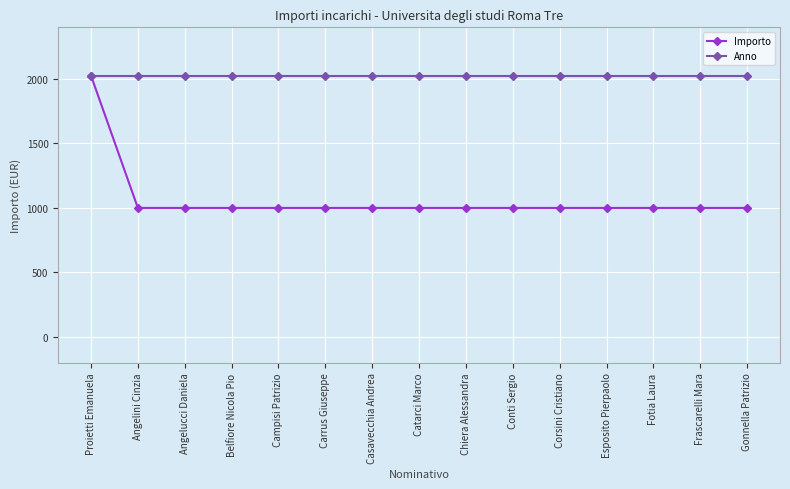

The Importo series shows 1585.5 at Angelini Cinzia. True or false?

False